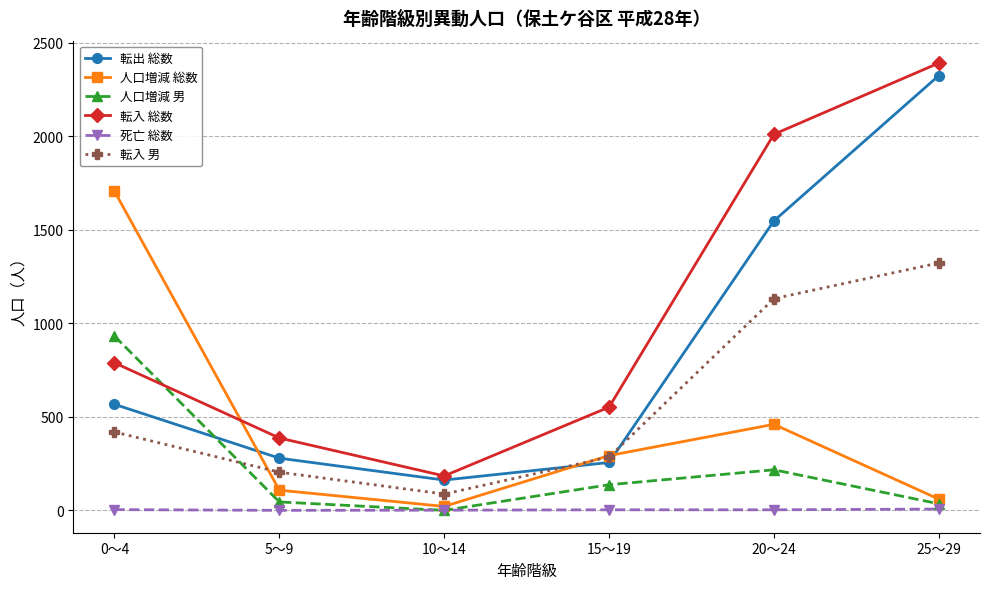

What is the maximum value for 転出 総数?

2325